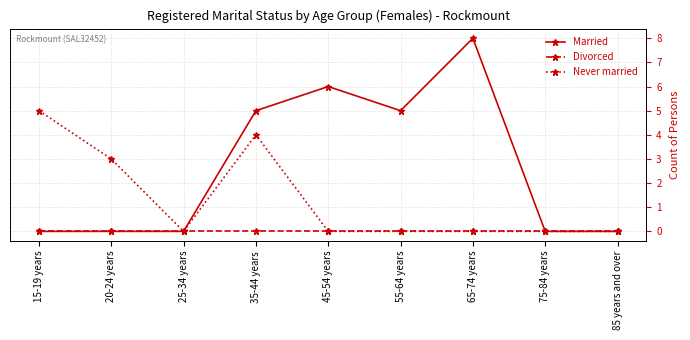

Which series changed the most between 25-34 years and 35-44 years?

Married